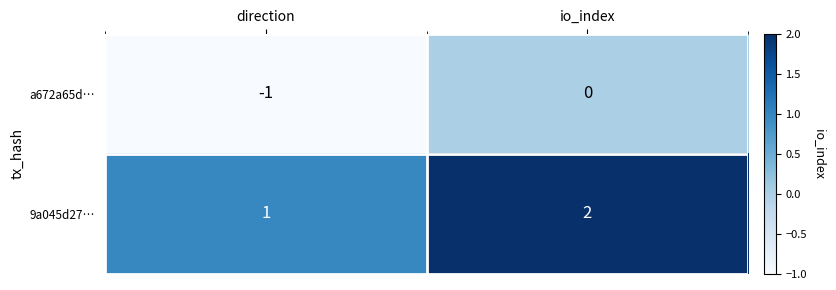

Reading left to right, list all the values displayed in this chart.

a672a65d…: direction=-1	io_index=0
9a045d27…: direction=1	io_index=2